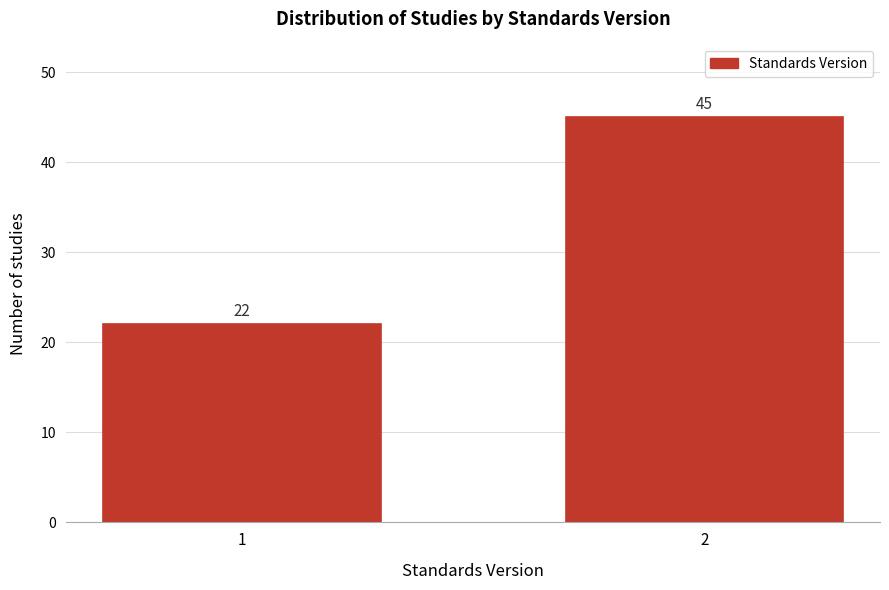

Reading right to left, list all the values displayed in this chart.

45	22